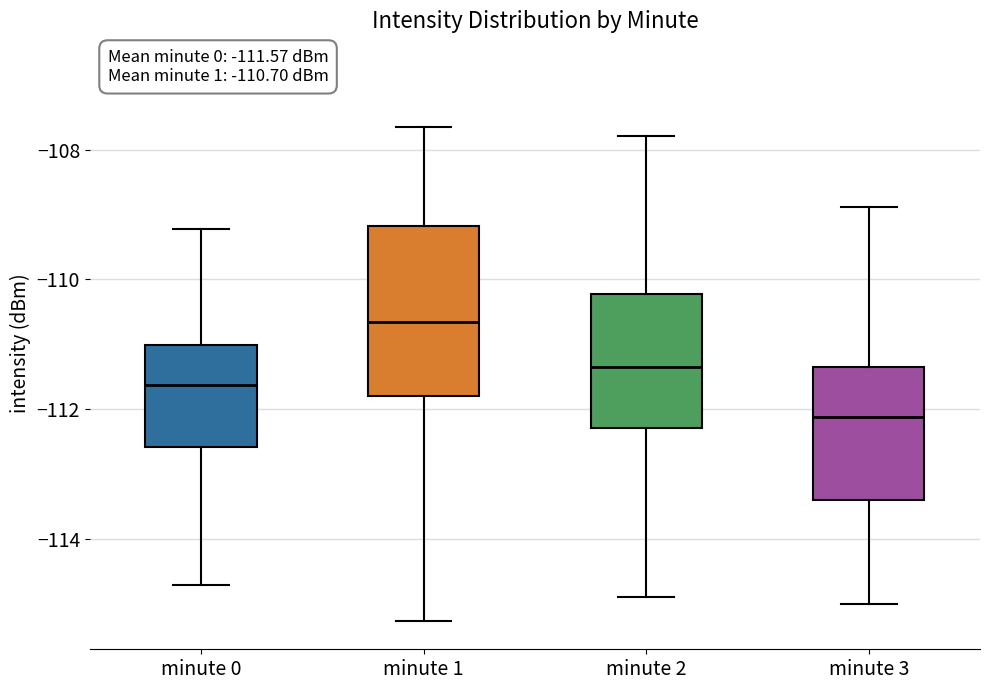

Comparing the boxes themselves (not the whiskers), which one is the tallest?

minute 1